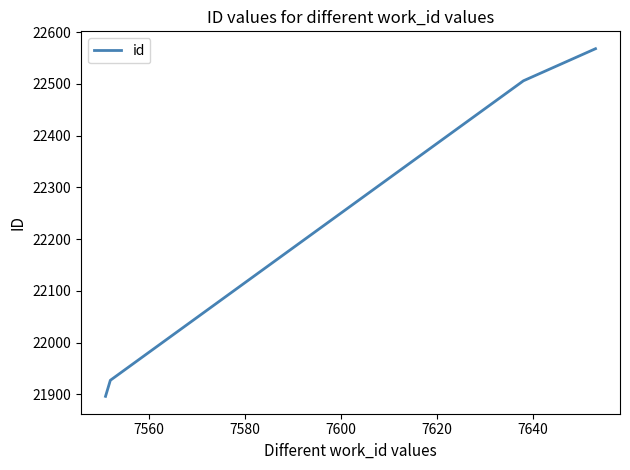

What is the minimum value shown in the chart?

21896